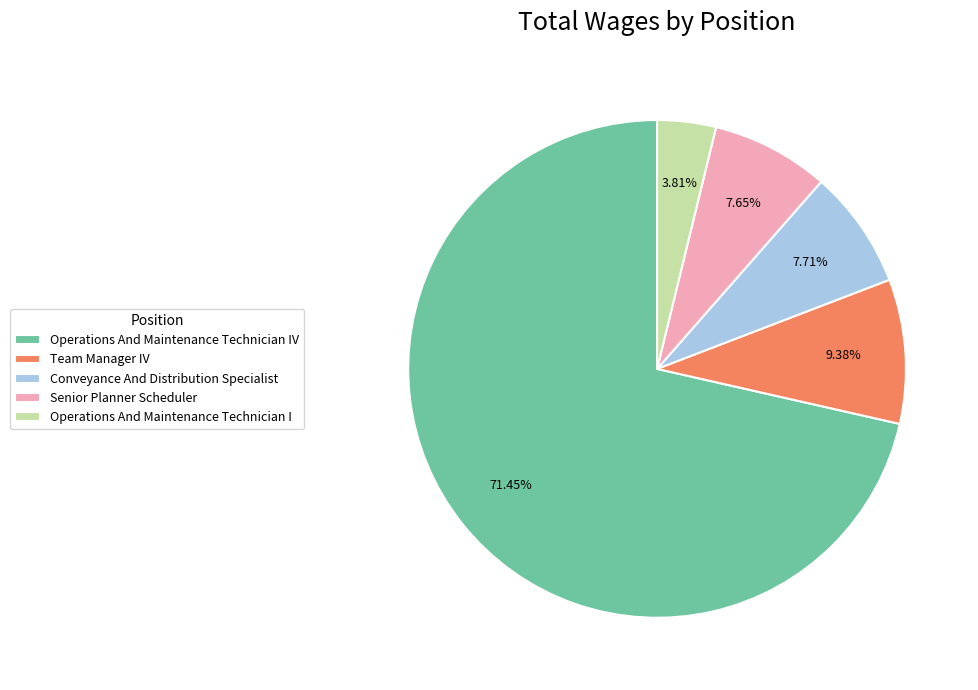

What is the ratio of the value at Operations And Maintenance Technician IV to the value at Senior Planner Scheduler?

9.3